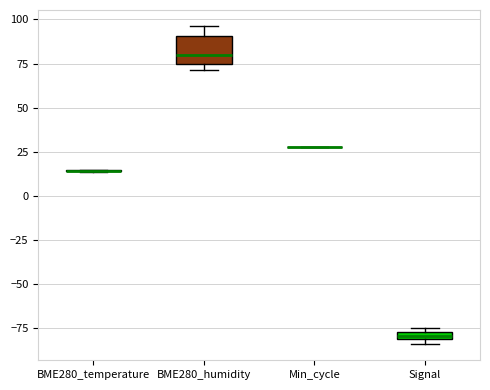

Comparing the boxes themselves (not the whiskers), which one is the tallest?

BME280_humidity